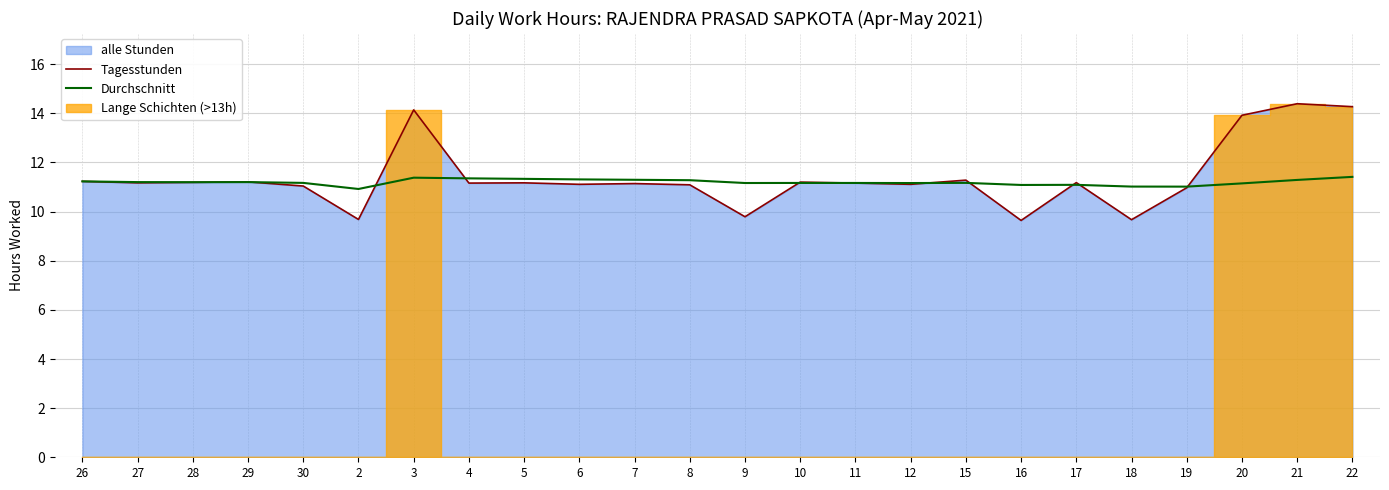

How many interior local peaks does the Tagesstunden series have?

8